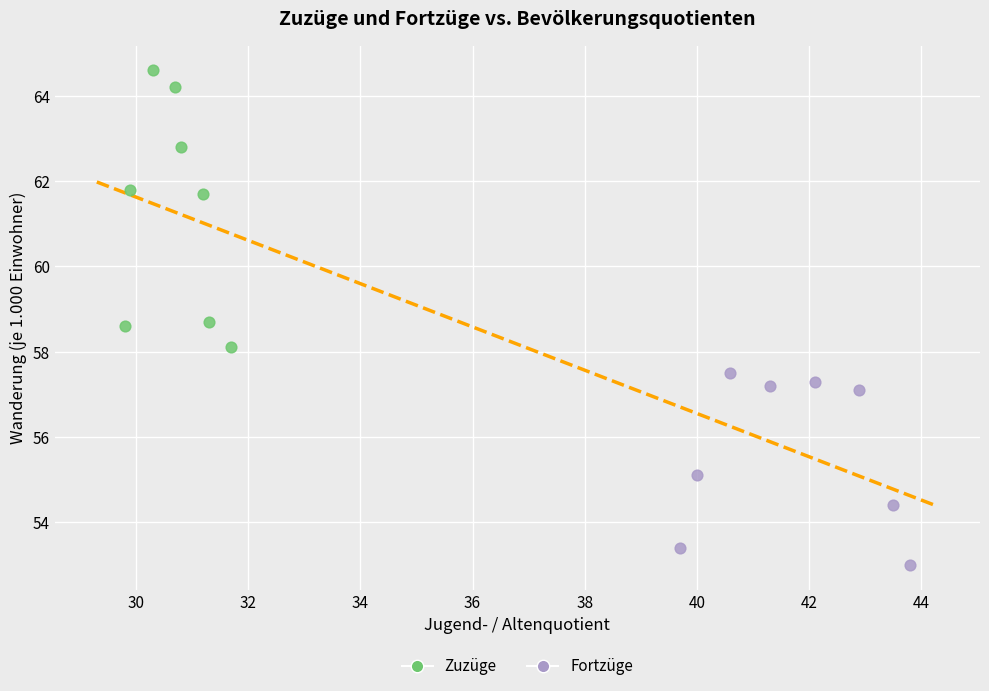

Which series reaches the maximum Y coordinate?

Zuzüge